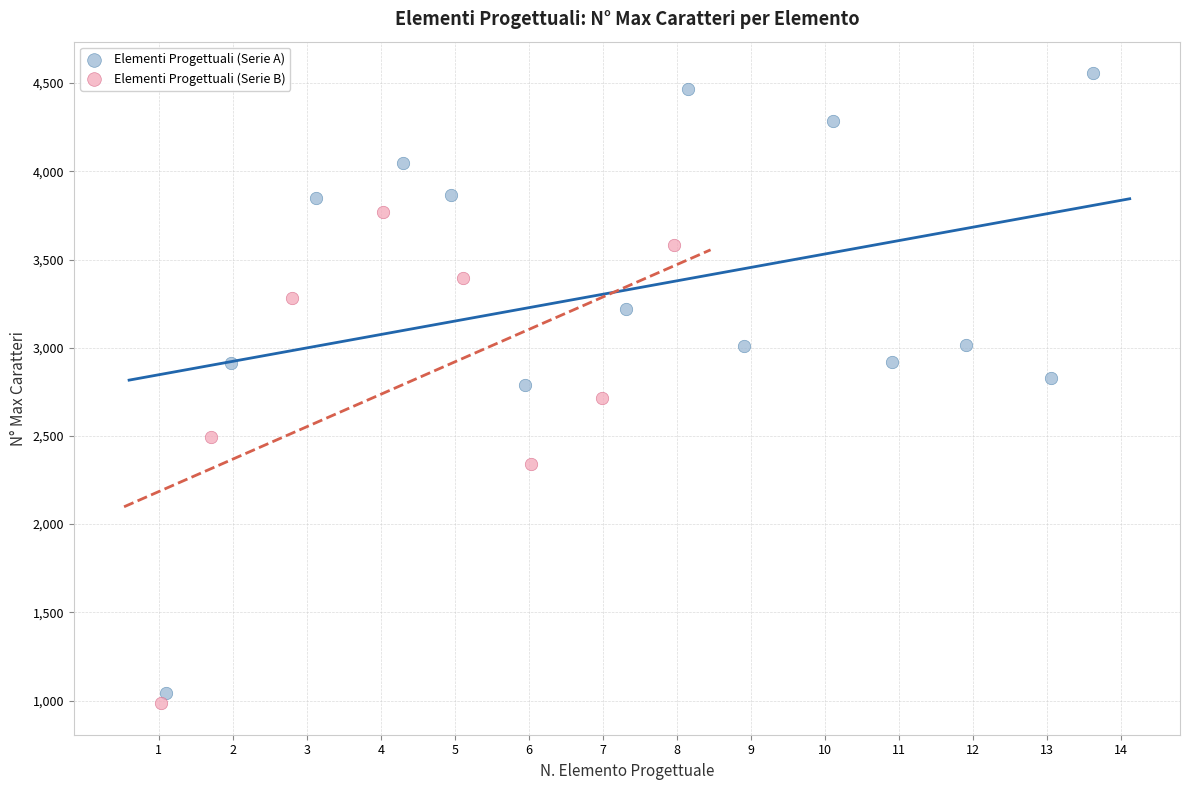

Which series has the largest Y range (max minus min)?

Elementi Progettuali (Serie A)